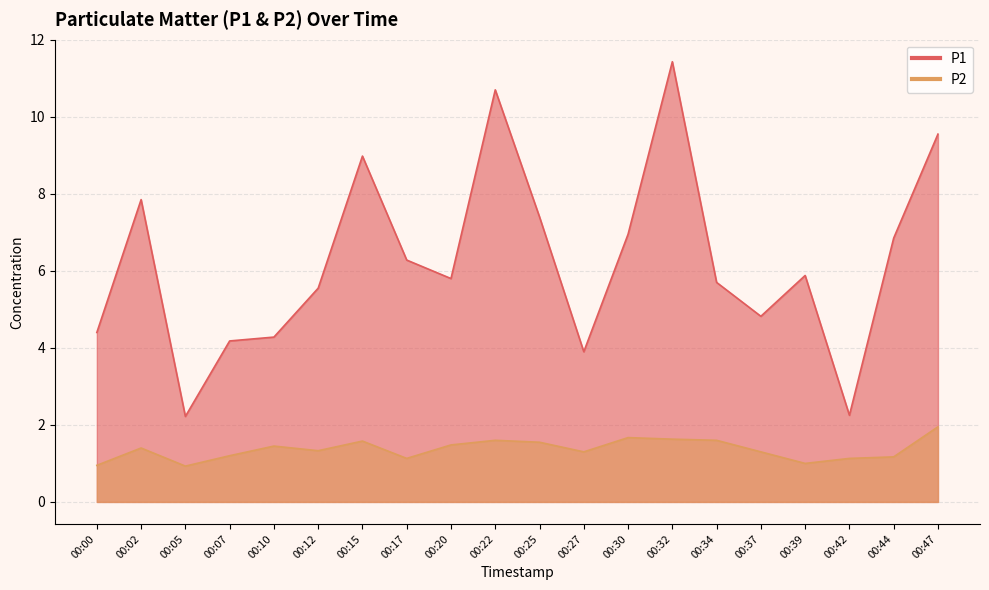

True or false: P2 and P1 intersect in this chart.

False